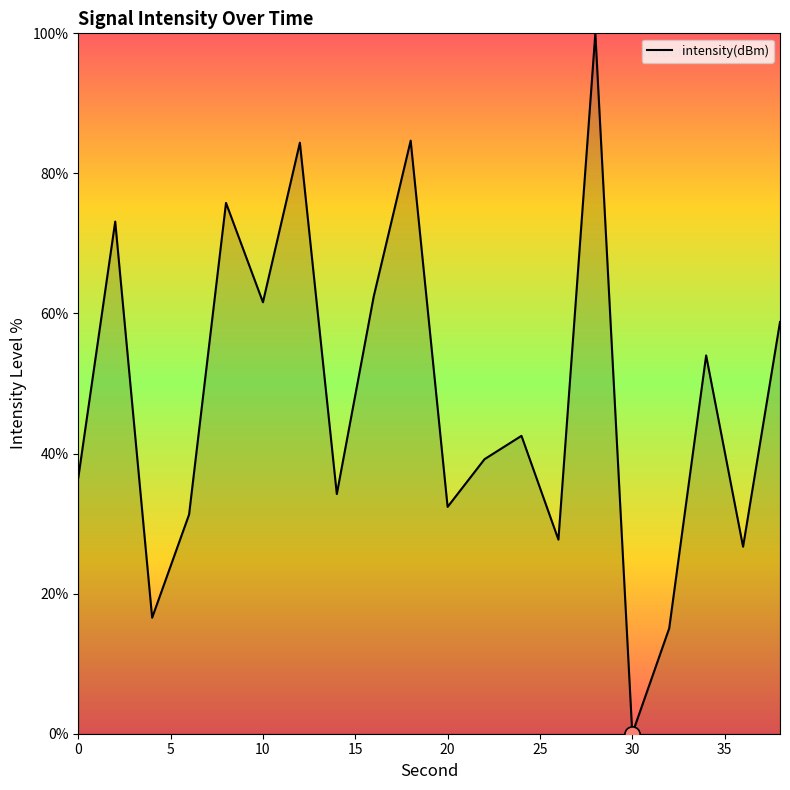

What is the difference between the maximum and minimum values?

100.0